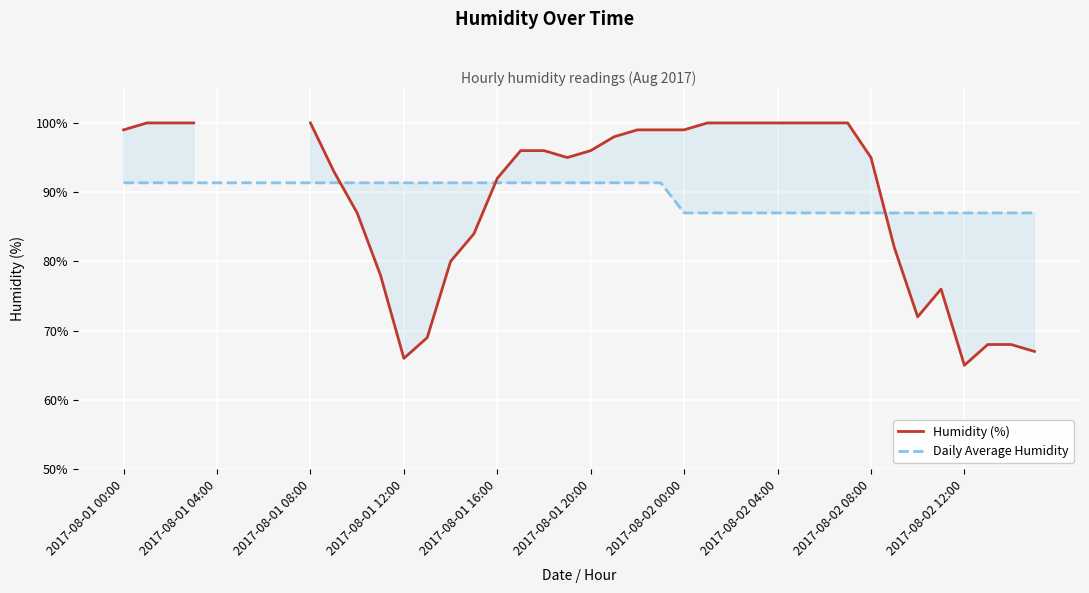

The value of Daily Average Humidity at 2017-08-01 16:00 is 43.7. True or false?

False